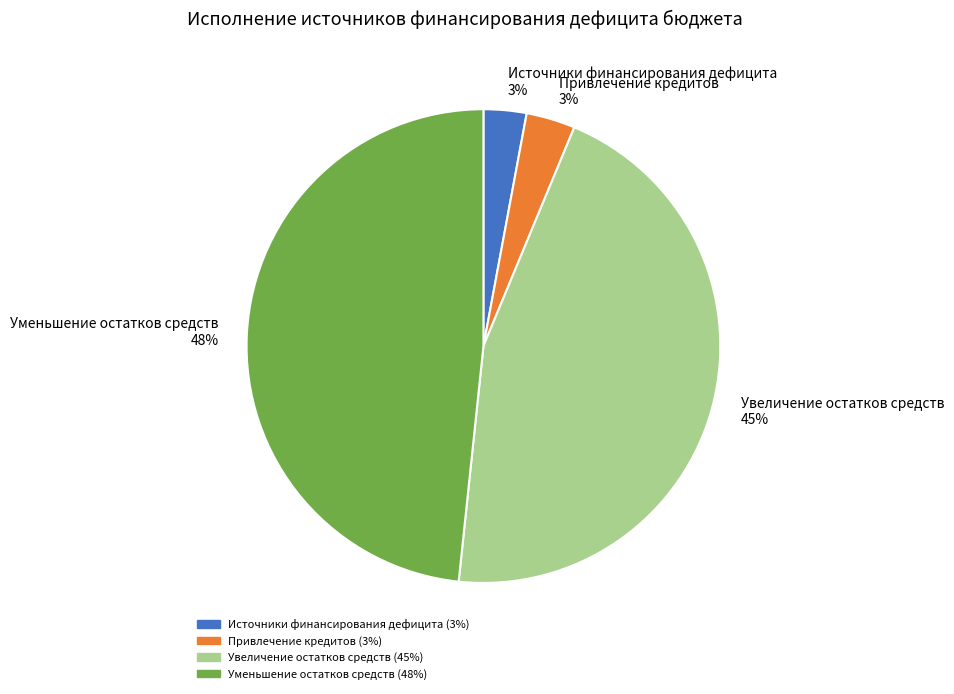

Do Источники финансирования дефицита 3% and Привлечение кредитов 3% together represent more than half of the pie?

No